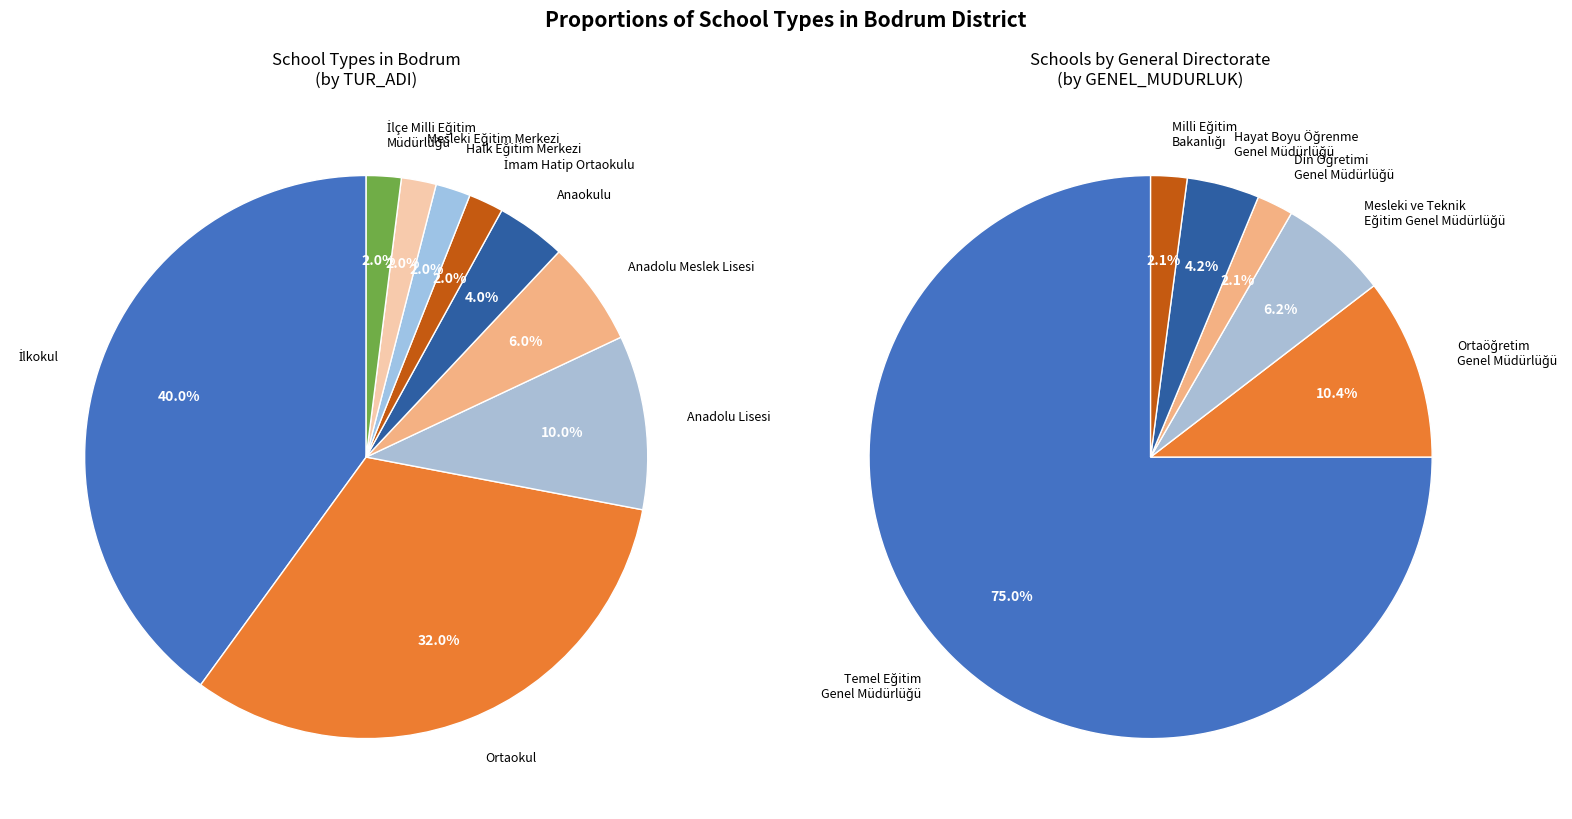

Approximately how many times larger is the value at Anaokulu compared to Ortaokul?

0.1